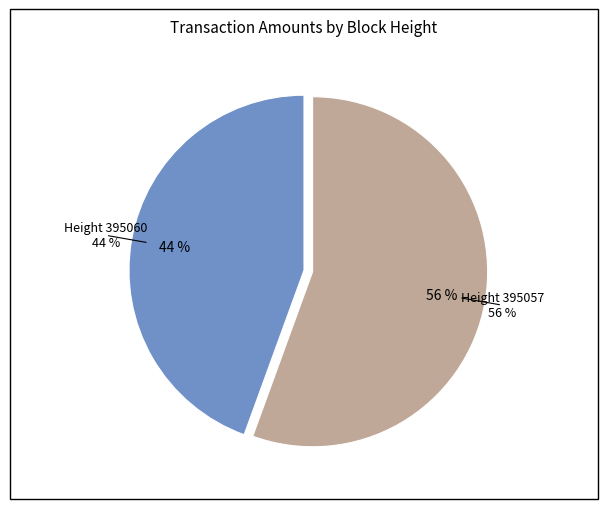

How many slices are in this pie chart?

2